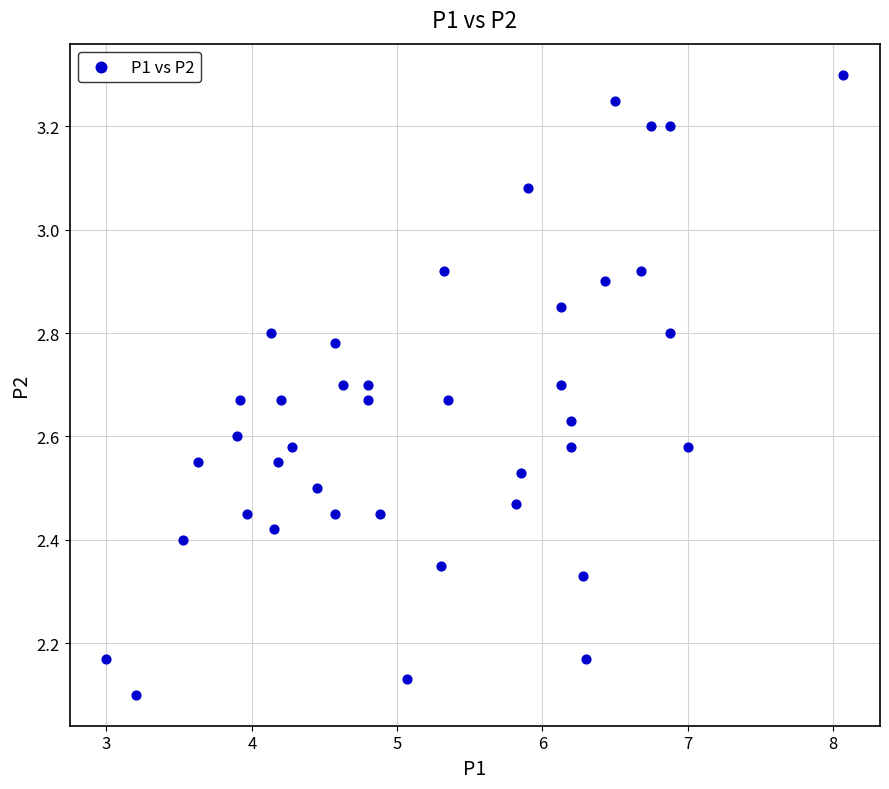

What is the range of Y values (max minus min)?

1.2